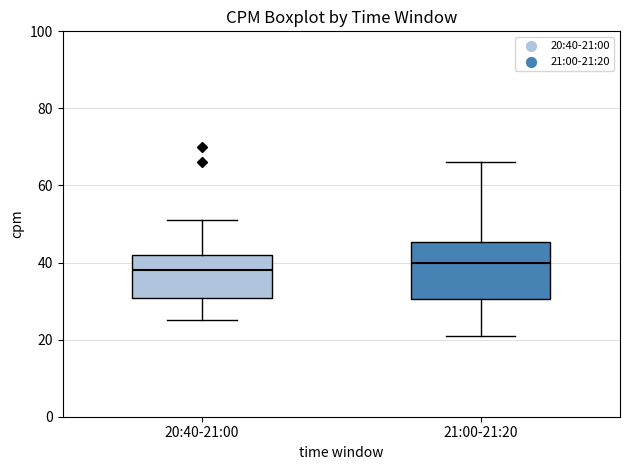

Reading left to right, transcribe this box plot: for each box, give where its median line is, the range the box spans, and where its two whiskers end, as read against the y-axis. The values are not printed on the chart, so give them approximately, as read against the axis.

20:40-21:00: median 38, box 30 to 42, whiskers 26 to 52
21:00-21:20: median 40, box 30 to 46, whiskers 22 to 66